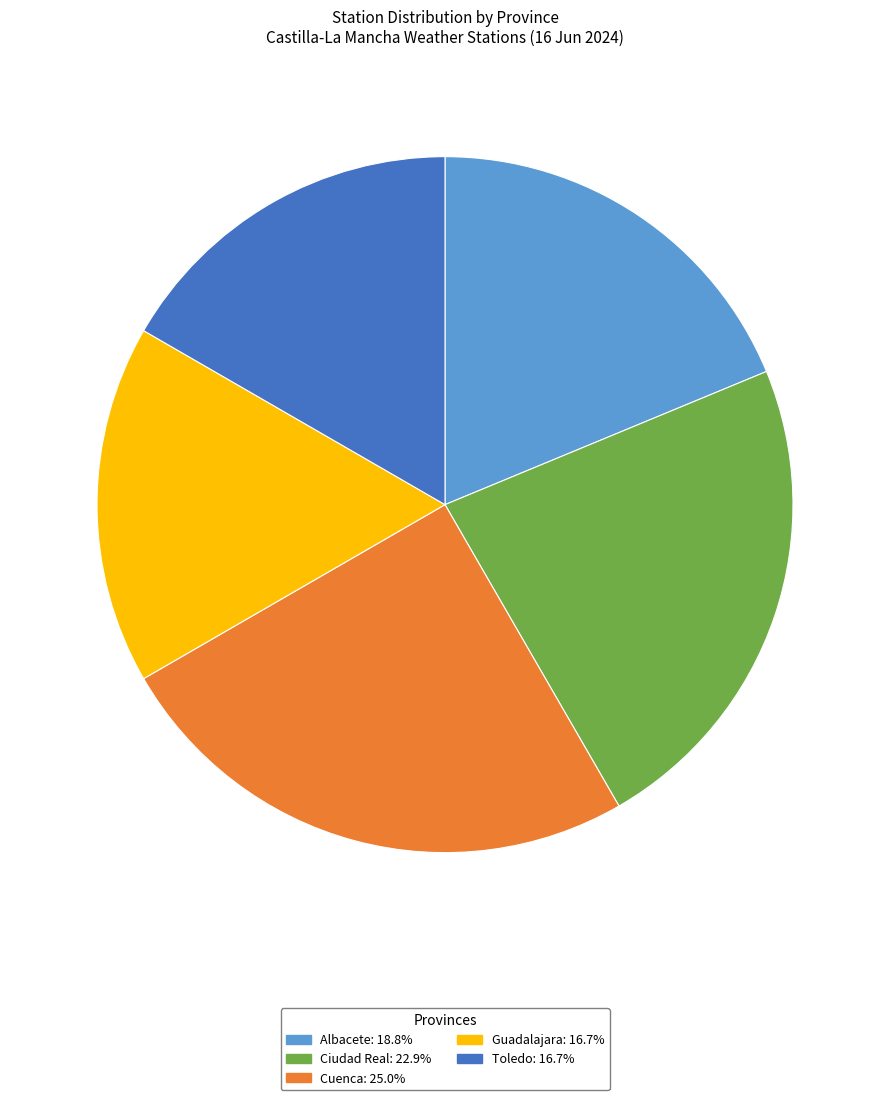

Is there a majority slice in this chart?

No